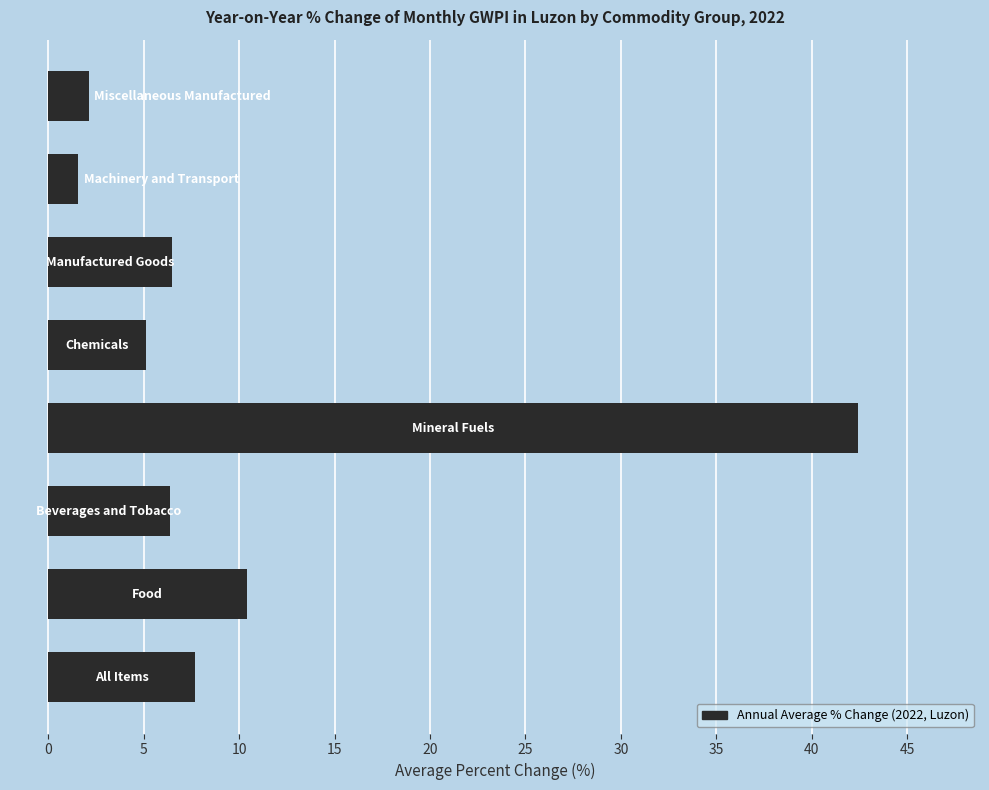

What is the smallest value displayed?

1.6